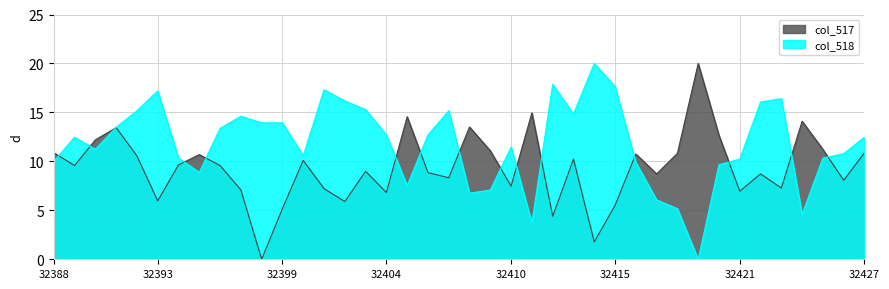

Where is the first local minimum for col_518?

32390